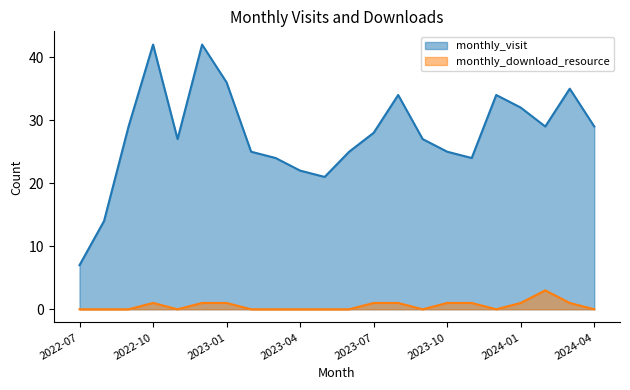

Which has a higher value, 2024-01 or 2023-12?

2023-12